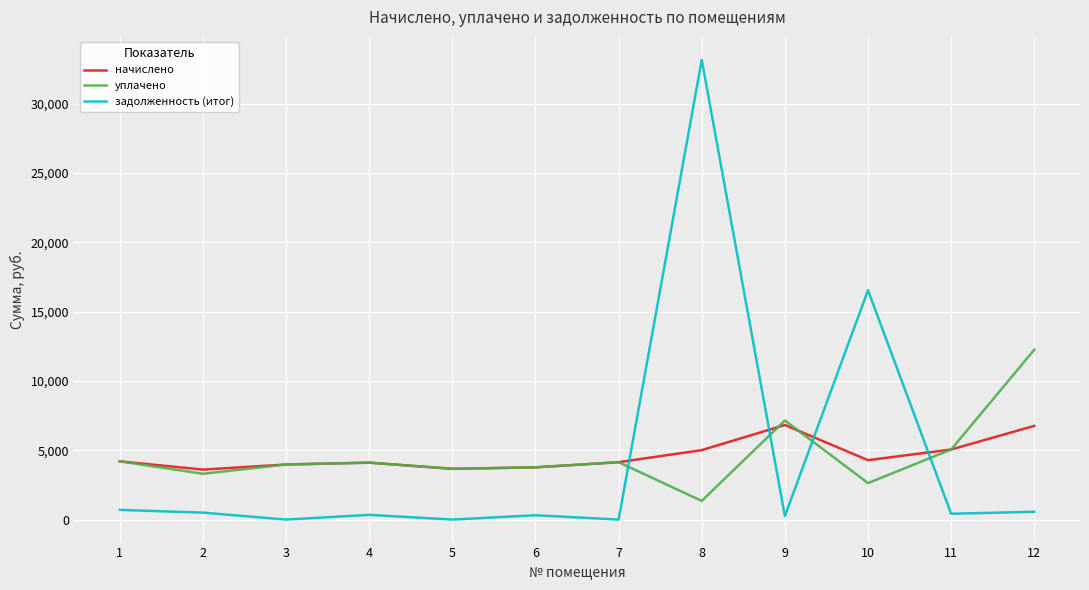

How many categories are shown in the chart?

12